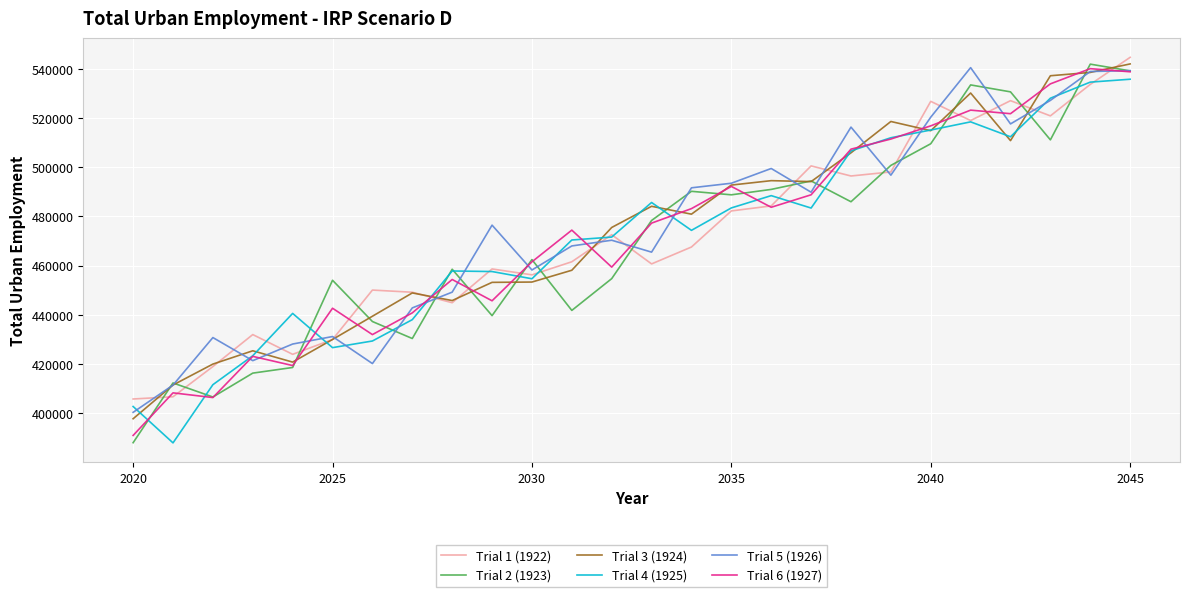

What is the smallest value displayed?

387849.4